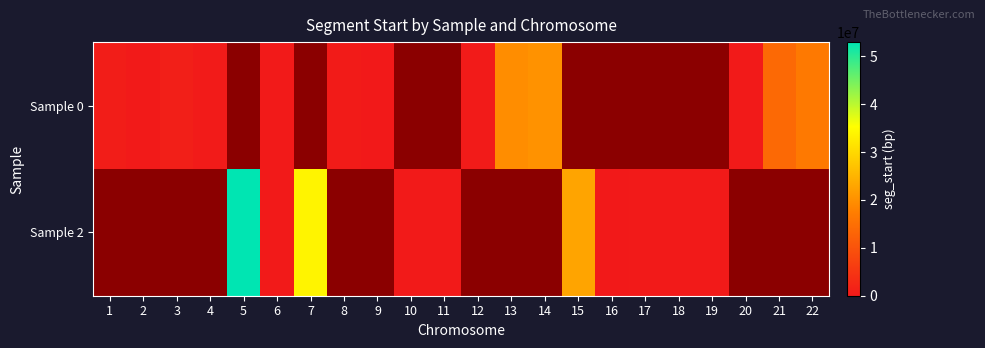

Rank the series by their maximum value, from lowest to highest.

Sample 0, Sample 2